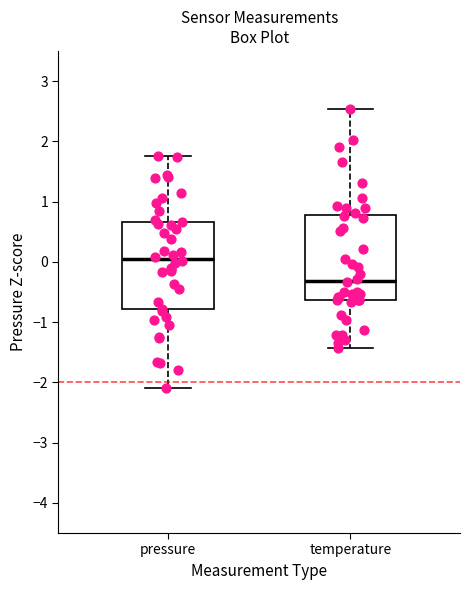

Where does the upper whisker of the box for pressure end on the y-axis? The values are not printed on the chart, so give them approximately, as read against the axis.

1.8